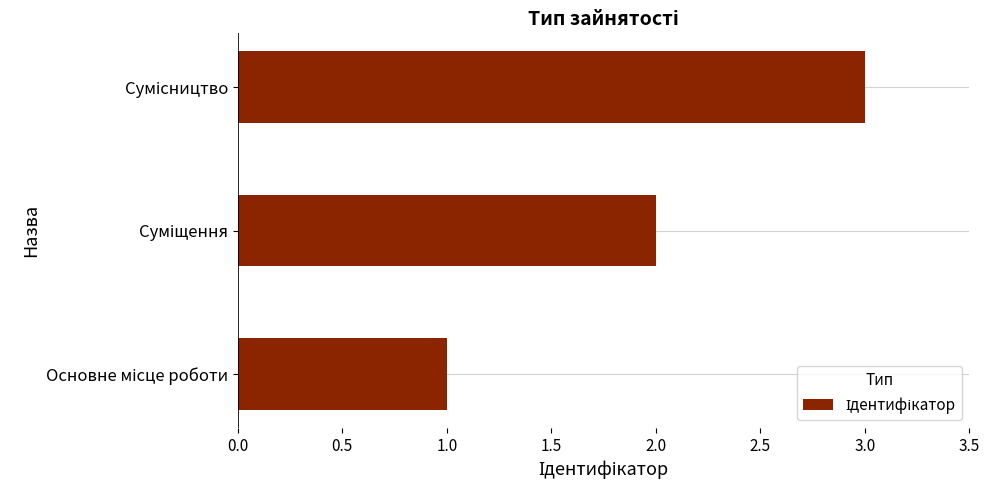

What is the greatest value displayed?

3